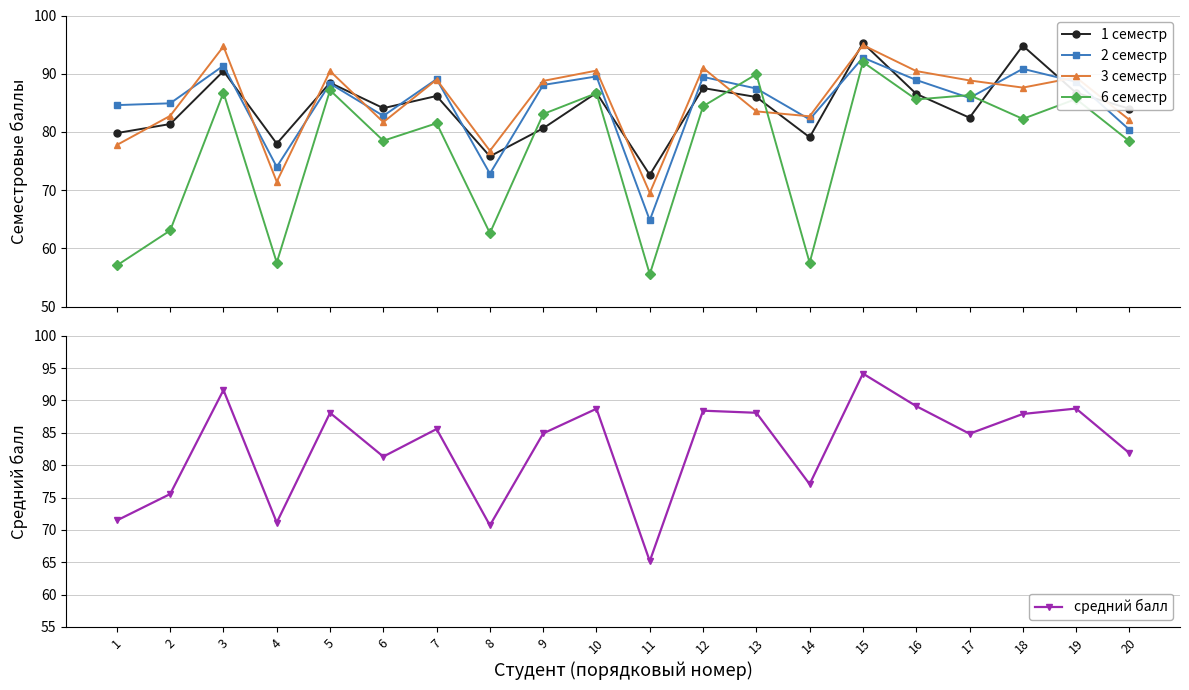

Which series has the largest total across all categories?

3 семестр